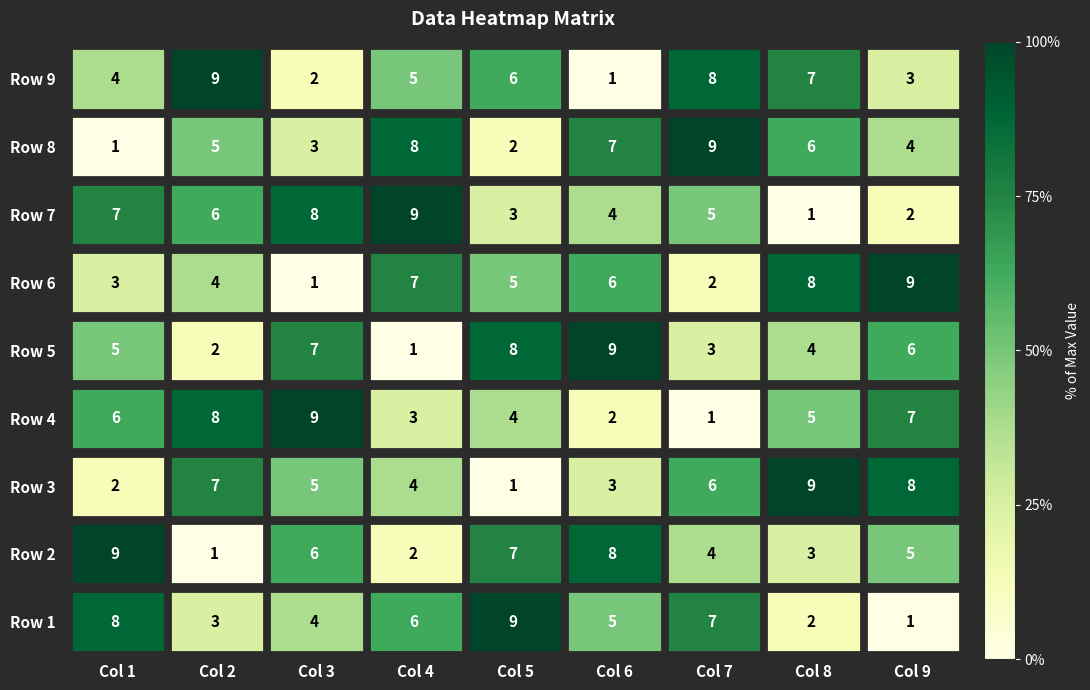

What is the maximum value shown in the chart?

9